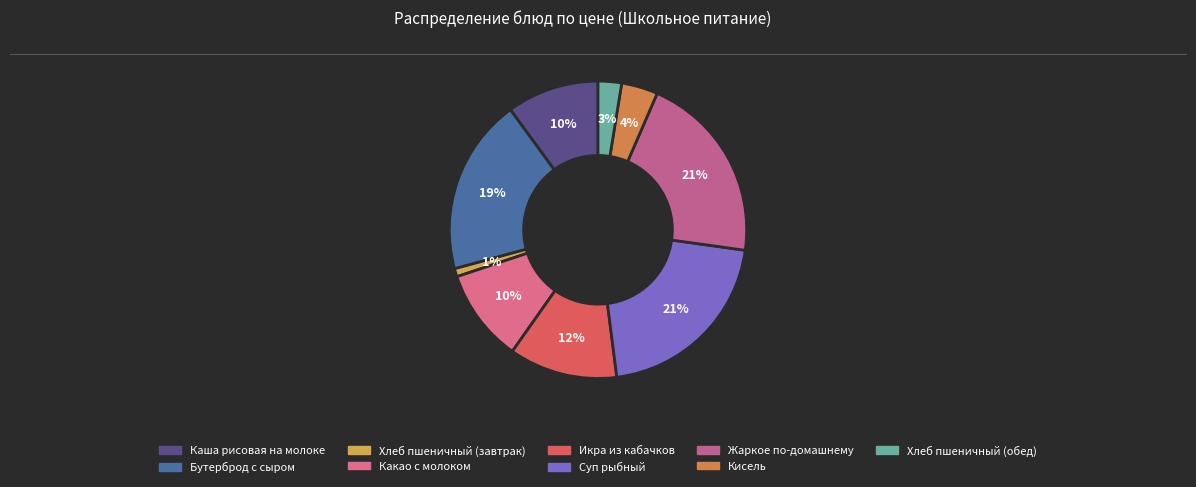

How many segments does this pie chart have?

9